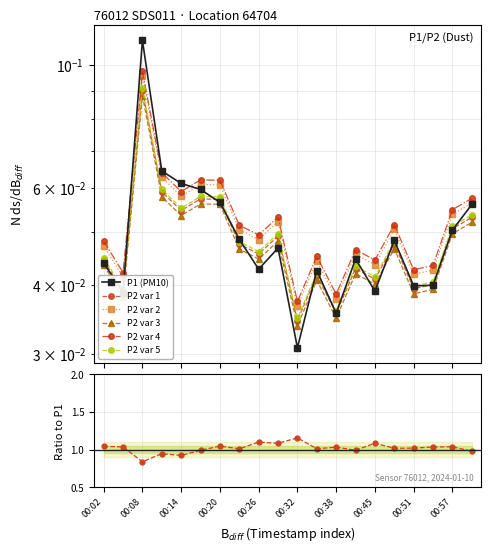

Which series has the widest spread of values?

P1